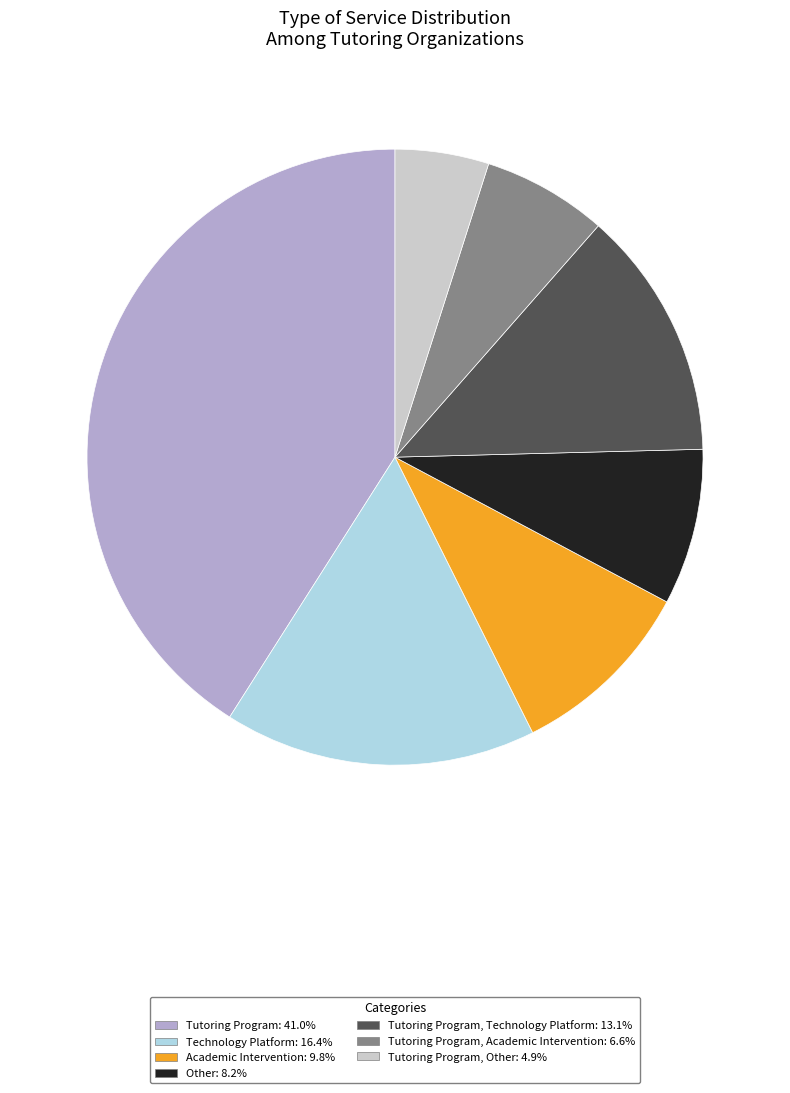

Does Technology Platform: 16.4% represent more than half of the total?

No